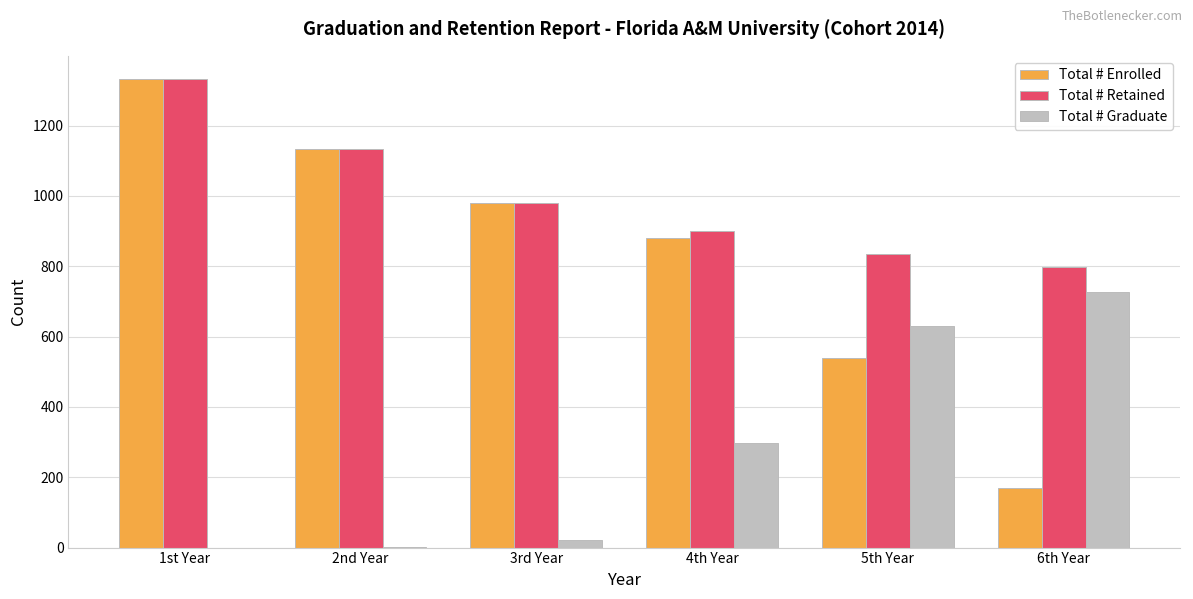

What are all the series names shown in the legend?

Total # Enrolled, Total # Retained, Total # Graduate